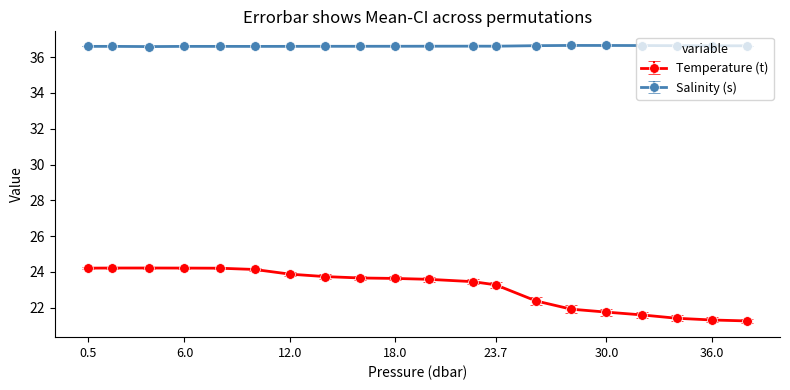

List the series in order of their overall mean, lowest first.

Temperature (t), Salinity (s)